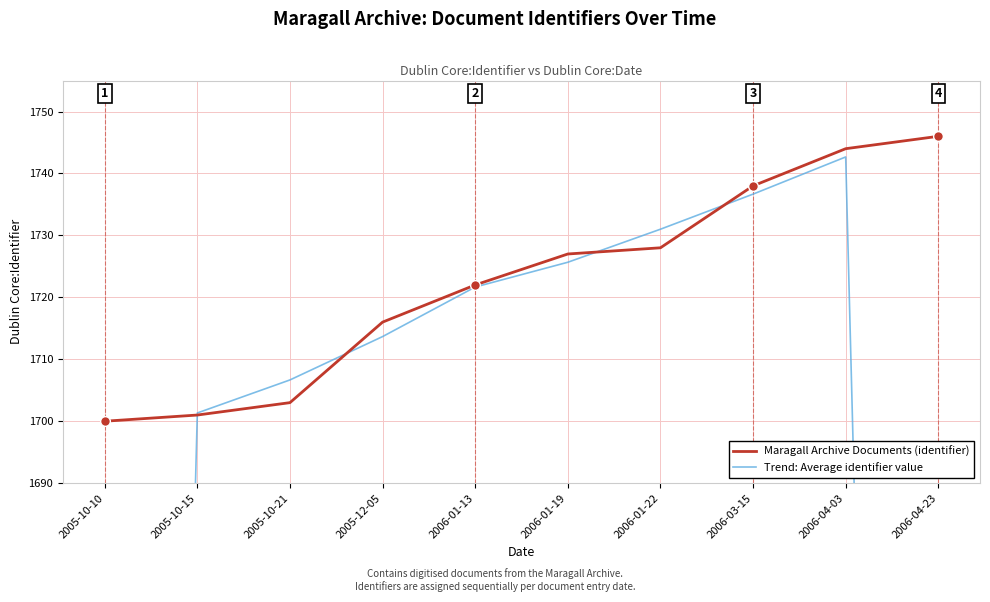

Reading left to right, what are all the values shown in this chart?

Maragall Archive Documents (identifier): 1700.0	1701.0	1703.0	1716.0	1722.0	1727.0	1728.0	1738.0	1744.0	1746.0
Trend: Average identifier value: 1133.7	1701.3	1706.7	1713.7	1721.7	1725.7	1731.0	1736.7	1742.7	1163.3